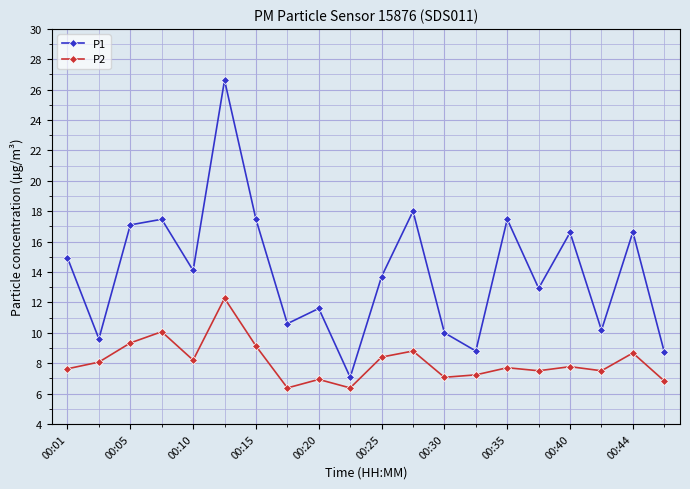

What is the smallest value displayed?

6.4